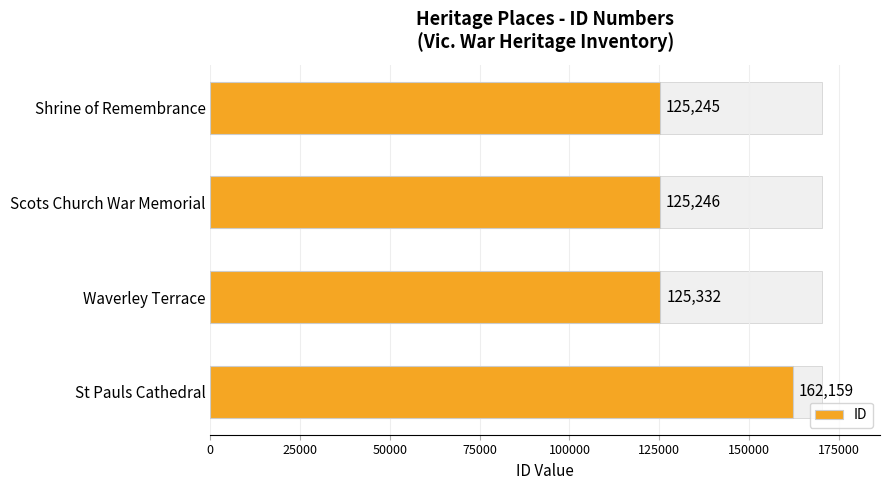

Does the chart contain stacked bars?

No